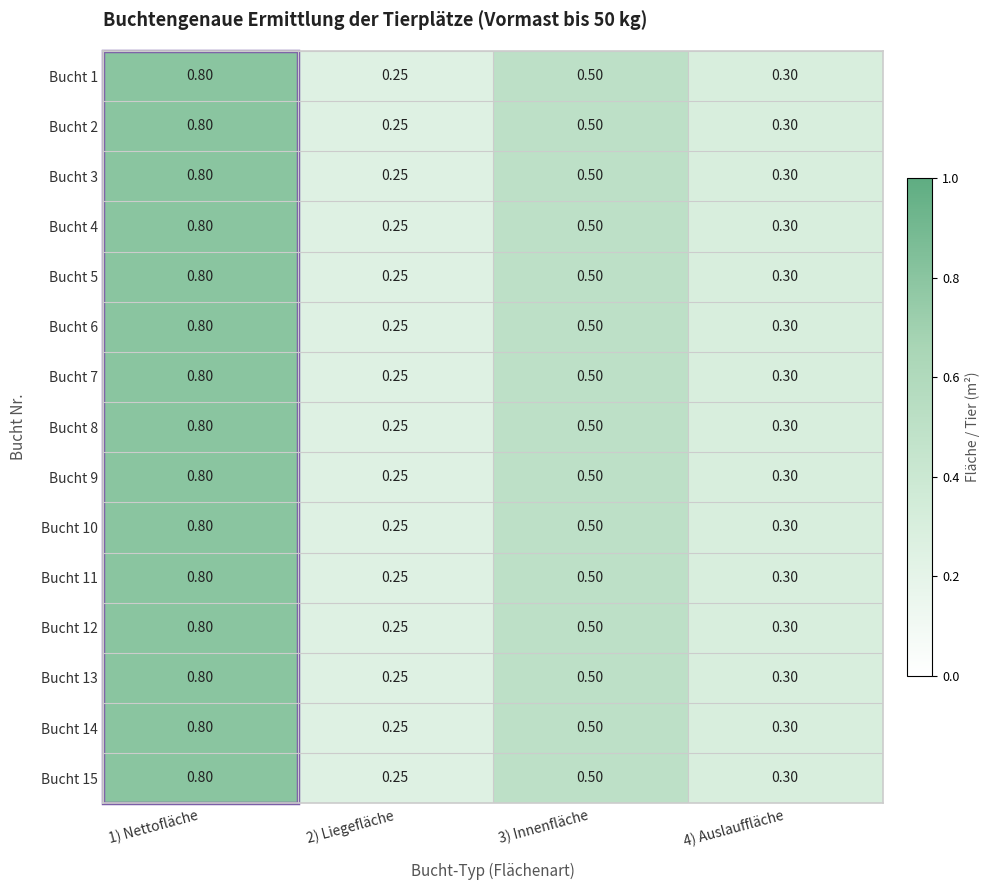

Is the value of Bucht 13 at 3) Innenfläche greater than the value of Bucht 4 at 4) Auslauffläche?

Yes